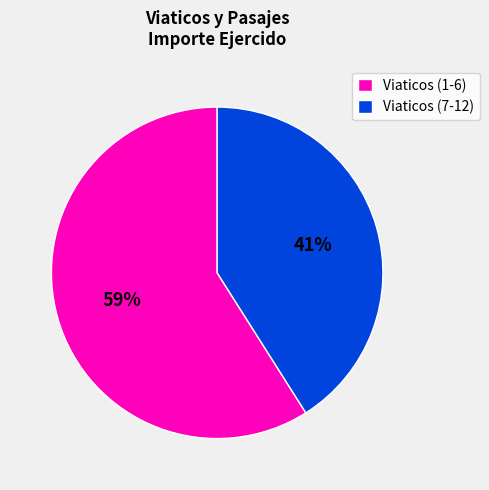

Count the number of slices in the pie.

2